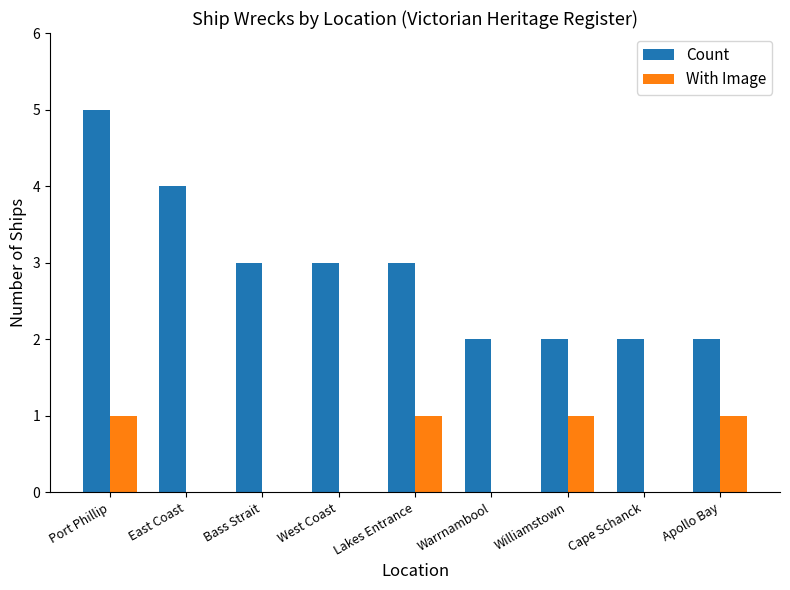

Is it true that With Image equals 0 at East Coast?

True